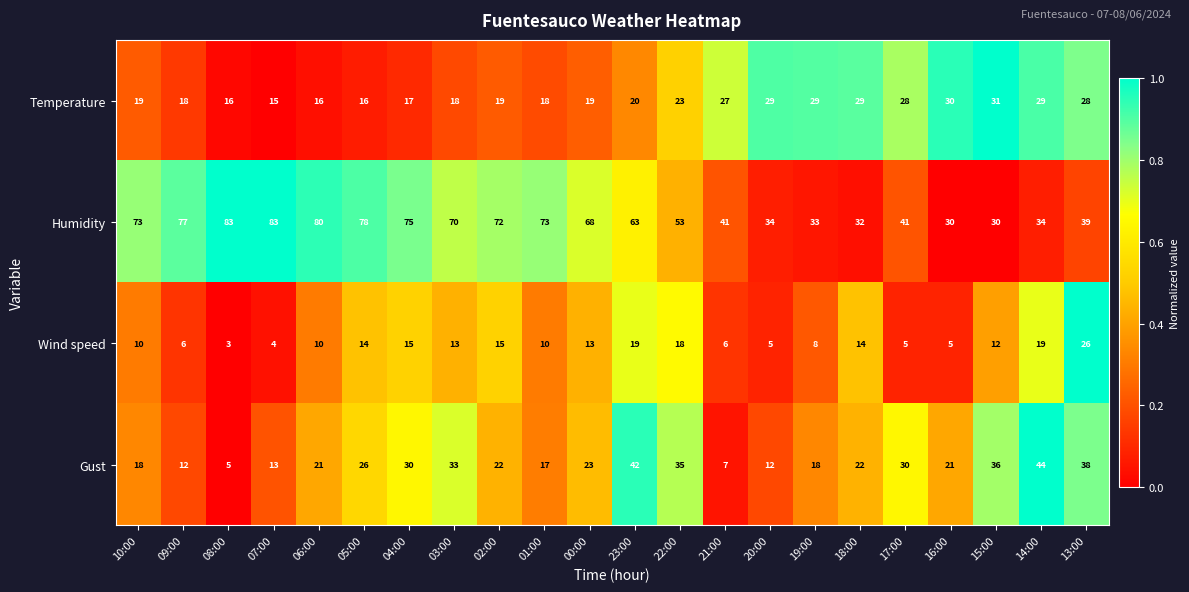

How many distinct data groups are displayed?

4